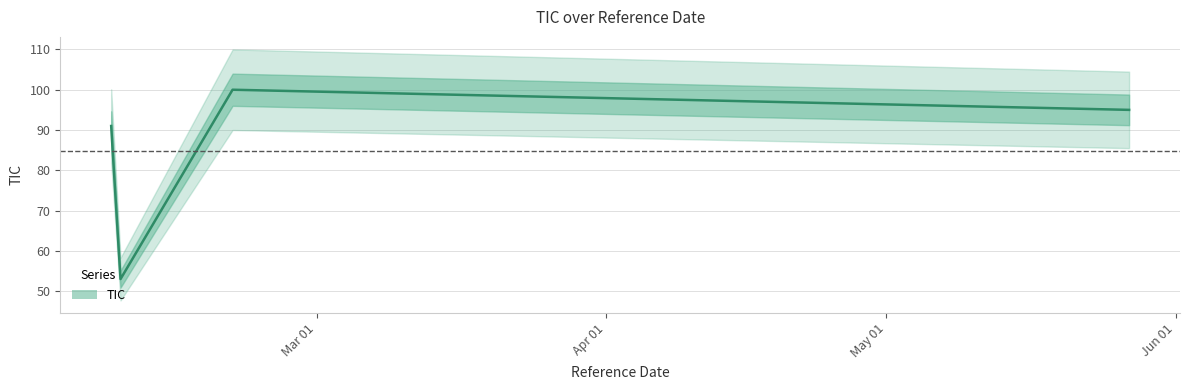

Is it true that the value at 2016-02-08 is 91?

True